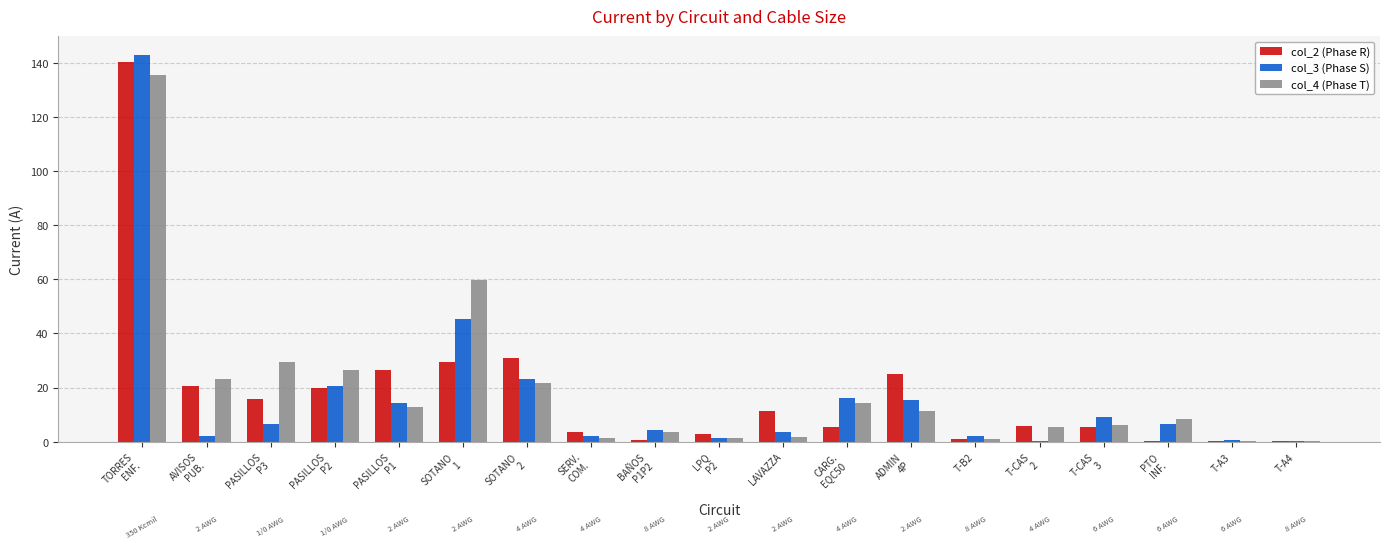

The value of col_4 (Phase T) at BAÑOS
P1P2 is 3.6. True or false?

True